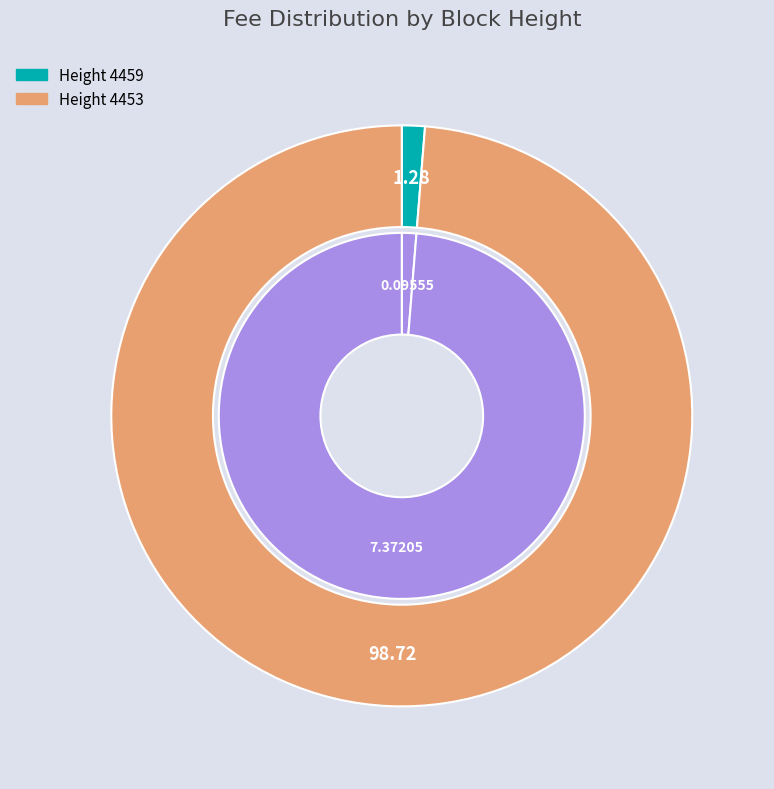

How many segments does this pie chart have?

2